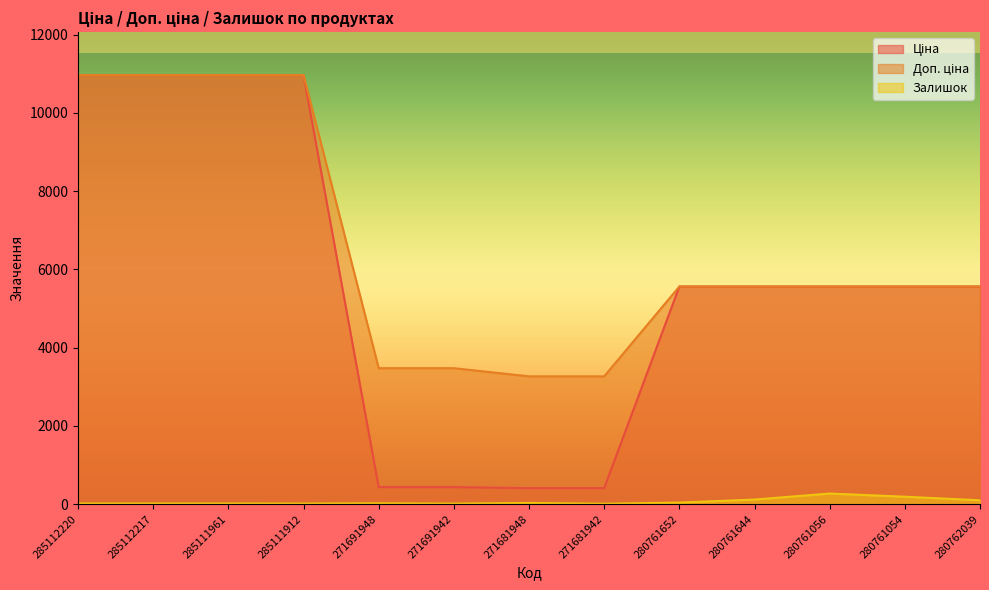

Where is the first local maximum for Залишок?

271691948